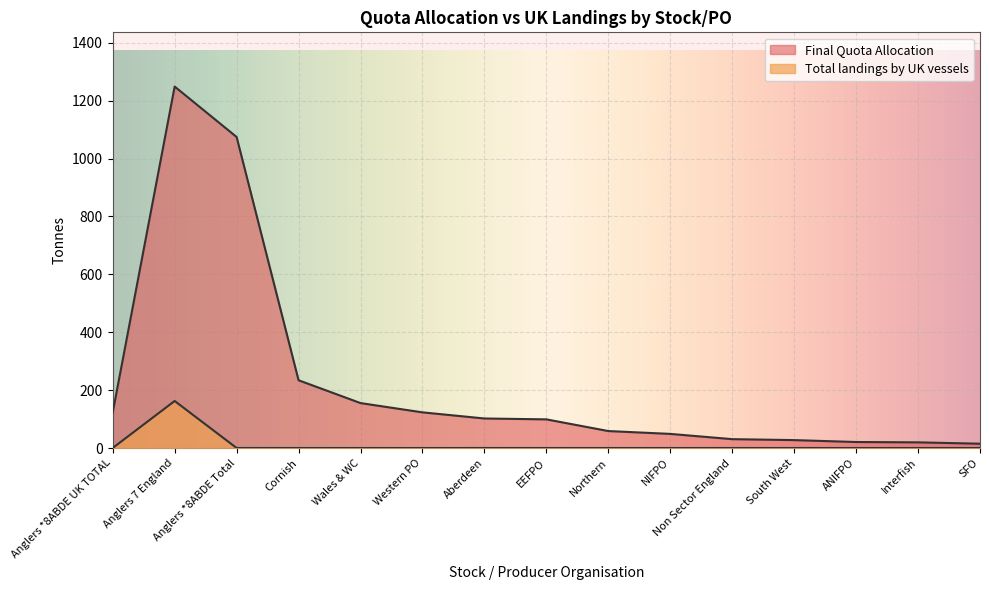

Is the value of Final Quota Allocation at NIFPO greater than the value of Total landings by UK vessels at Anglers 7 England?

No